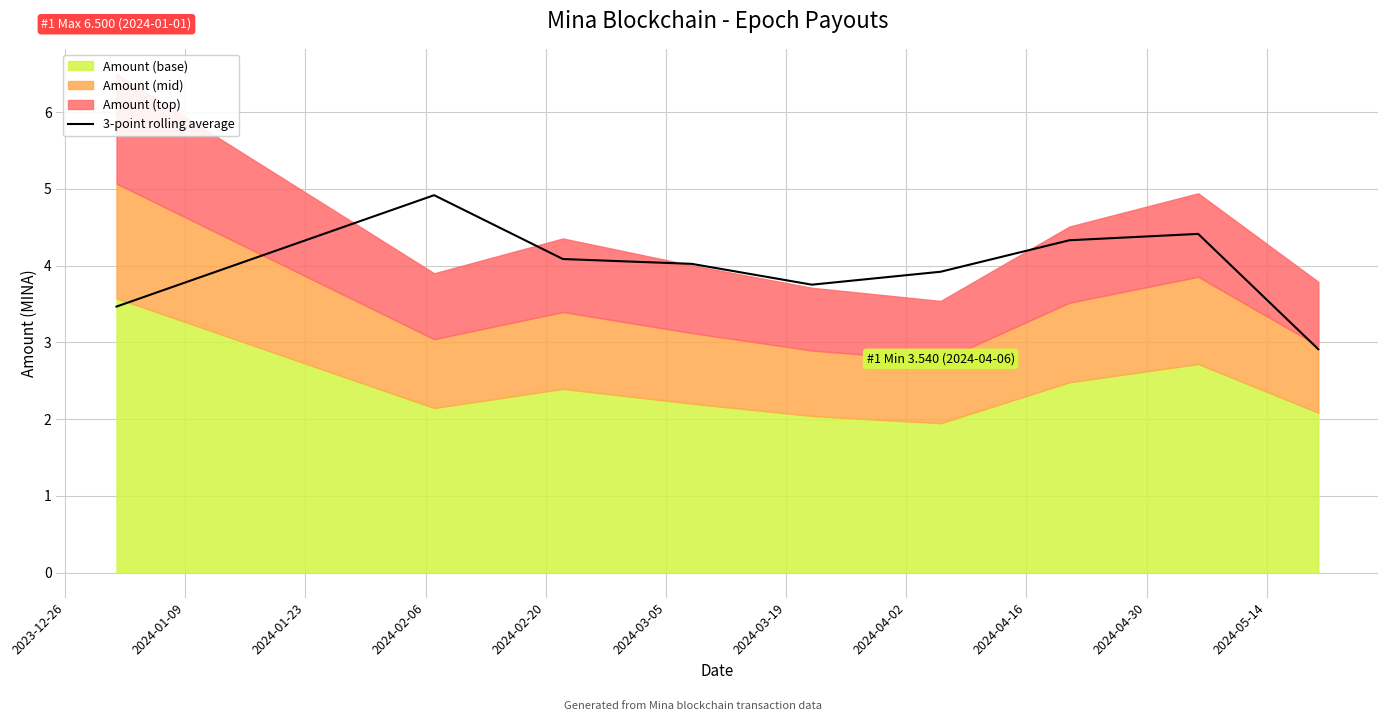

What is the lowest value of the 3-point rolling average series?

2.9